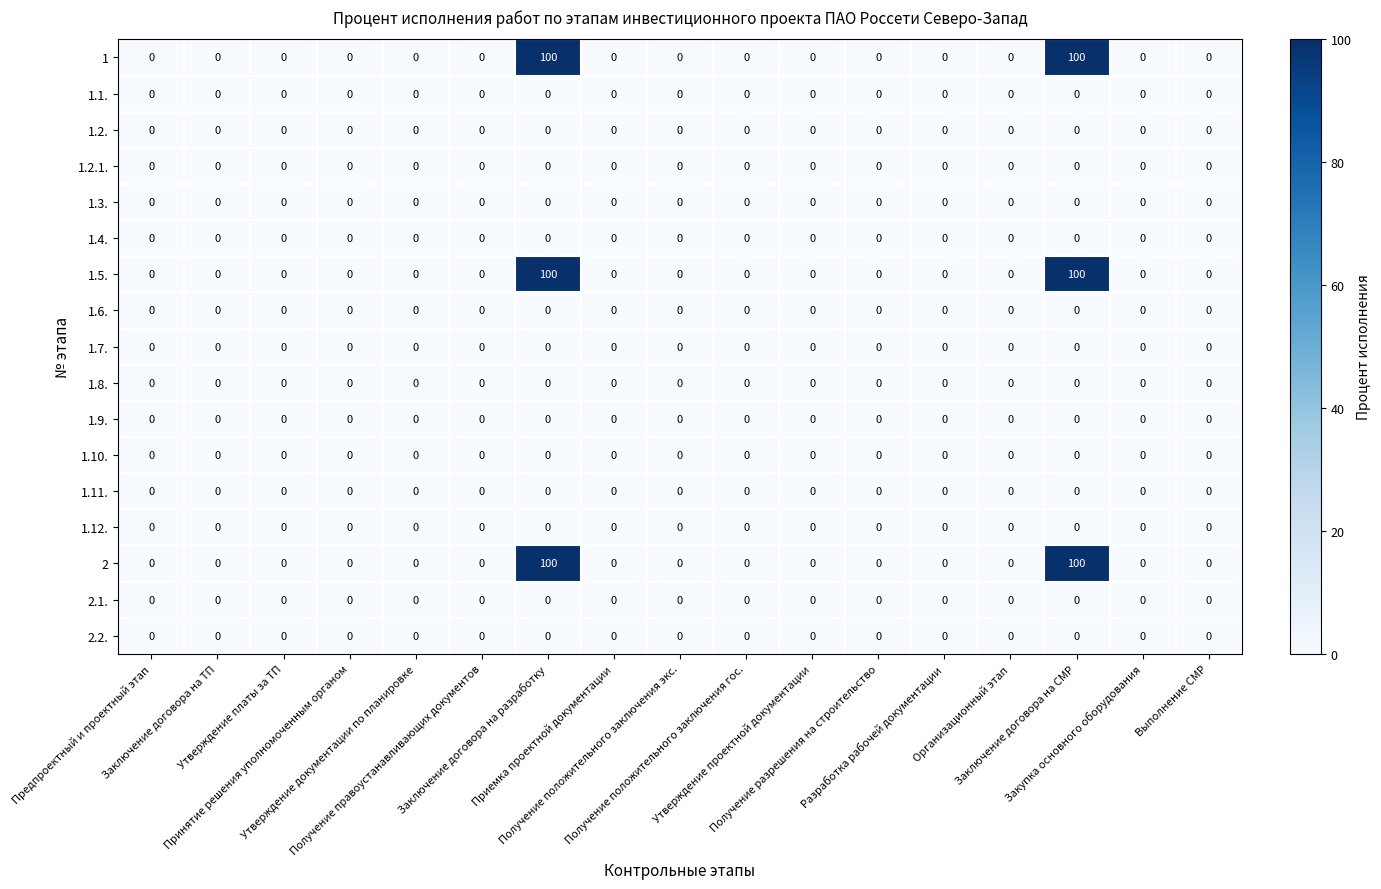

What is the highest value of the 1.5. series?

100